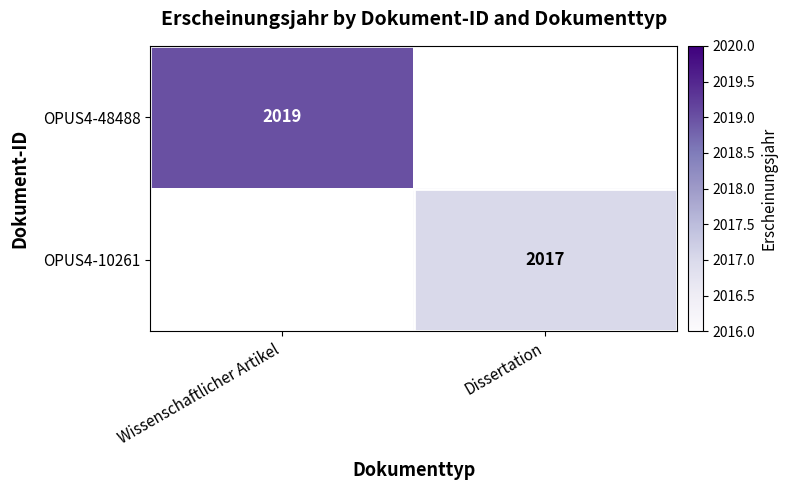

The OPUS4-10261 series shows 2017 at Dissertation. True or false?

True